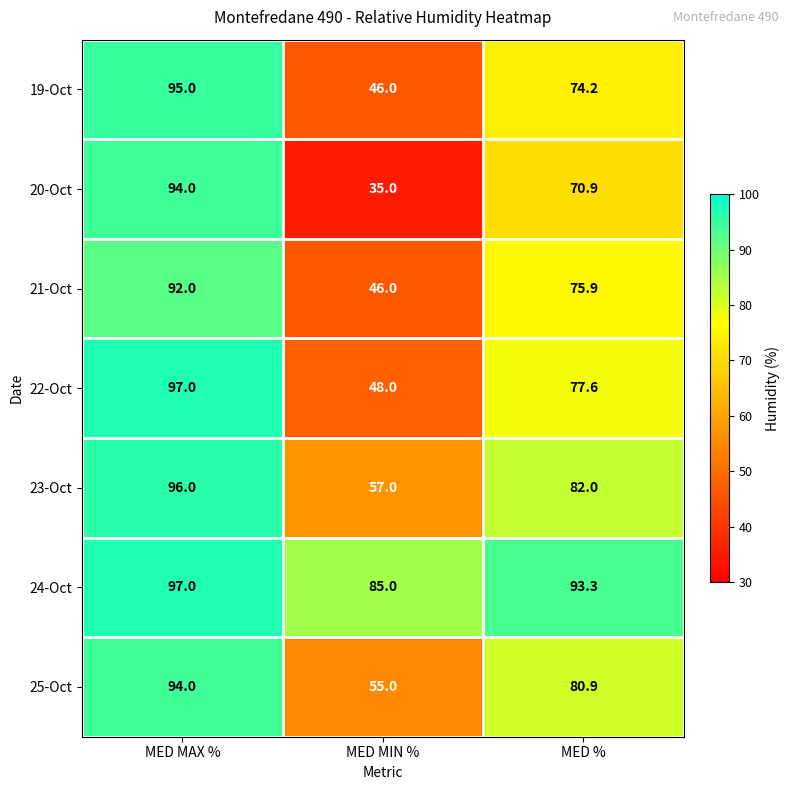

At which label does 19-Oct reach its peak?

MED MAX %